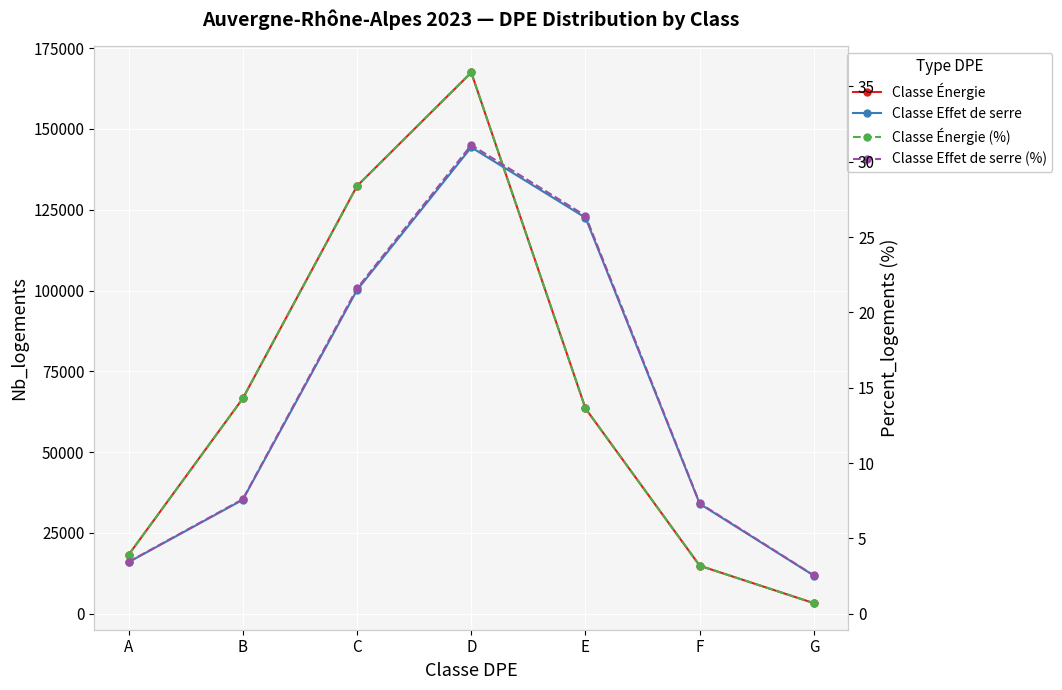

Reading left to right, what are all the values shown in this chart?

Classe Énergie: A=18204.0	B=66602.0	C=132328.0	D=167459.0	E=63501.0	F=14851.0	G=3260.0
Classe Effet de serre: A=15948.0	B=35249.0	C=100137.0	D=144302.0	E=122523.0	F=33998.0	G=11775.0
Classe Énergie (%): A=3.9	B=14.3	C=28.4	D=35.9	E=13.6	F=3.2	G=0.7
Classe Effet de serre (%): A=3.4	B=7.6	C=21.6	D=31.1	E=26.4	F=7.3	G=2.5